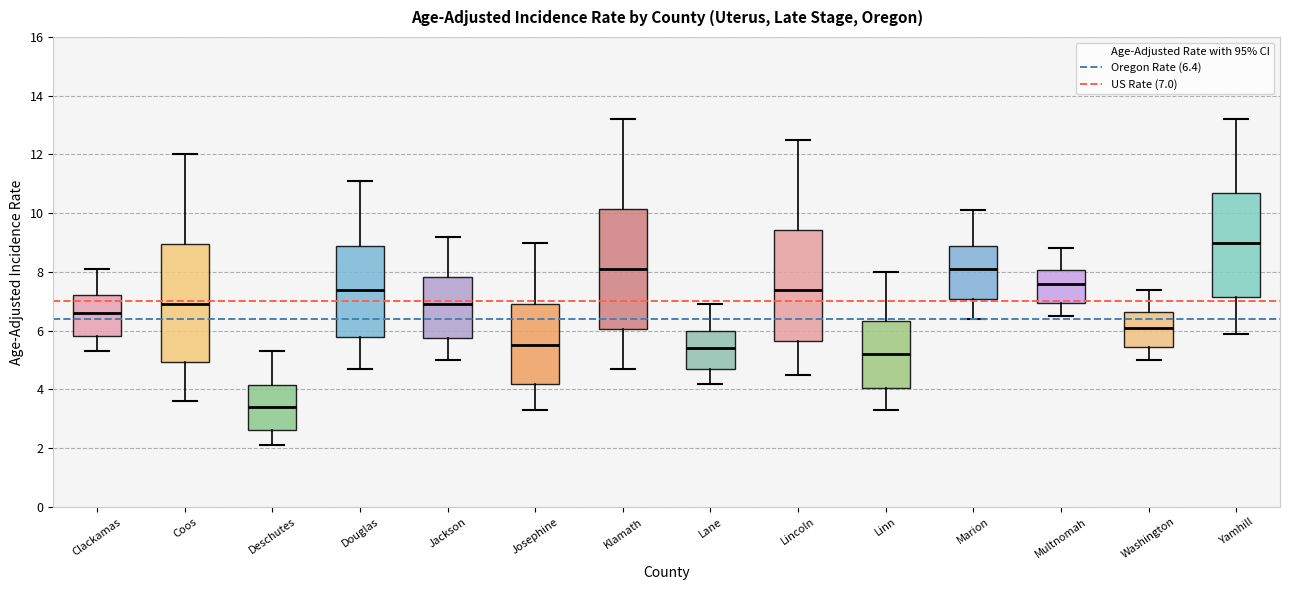

Reading left to right, transcribe this box plot: for each box, give where its median line is, the range the box spans, and where its two whiskers end, as read against the y-axis. The values are not printed on the chart, so give them approximately, as read against the axis.

Clackamas: median 6.6, box 5.8 to 7.2, whiskers 5.4 to 8.2
Coos: median 7.0, box 5.0 to 9.0, whiskers 3.6 to 12.0
Deschutes: median 3.4, box 2.6 to 4.2, whiskers 2.2 to 5.4
Douglas: median 7.4, box 5.8 to 8.8, whiskers 4.8 to 11.2
Jackson: median 7.0, box 5.8 to 7.8, whiskers 5.0 to 9.2
Josephine: median 5.6, box 4.2 to 7.0, whiskers 3.4 to 9.0
Klamath: median 8.2, box 6.0 to 10.2, whiskers 4.8 to 13.2
Lane: median 5.4, box 4.6 to 6.0, whiskers 4.2 to 7.0
Lincoln: median 7.4, box 5.6 to 9.4, whiskers 4.6 to 12.6
Linn: median 5.2, box 4.0 to 6.4, whiskers 3.4 to 8.0
Marion: median 8.2, box 7.0 to 9.0, whiskers 6.4 to 10.2
Multnomah: median 7.6, box 7.0 to 8.0, whiskers 6.6 to 8.8
Washington: median 6.2, box 5.4 to 6.6, whiskers 5.0 to 7.4
Yamhill: median 9.0, box 7.2 to 10.6, whiskers 6.0 to 13.2